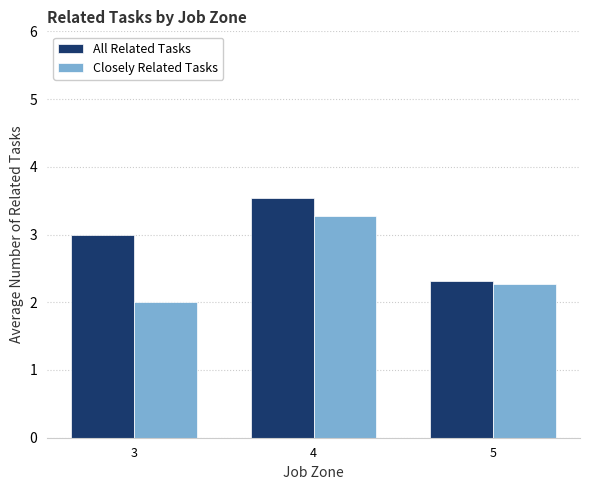

What is the approximate value of All Related Tasks at 4?

3.5